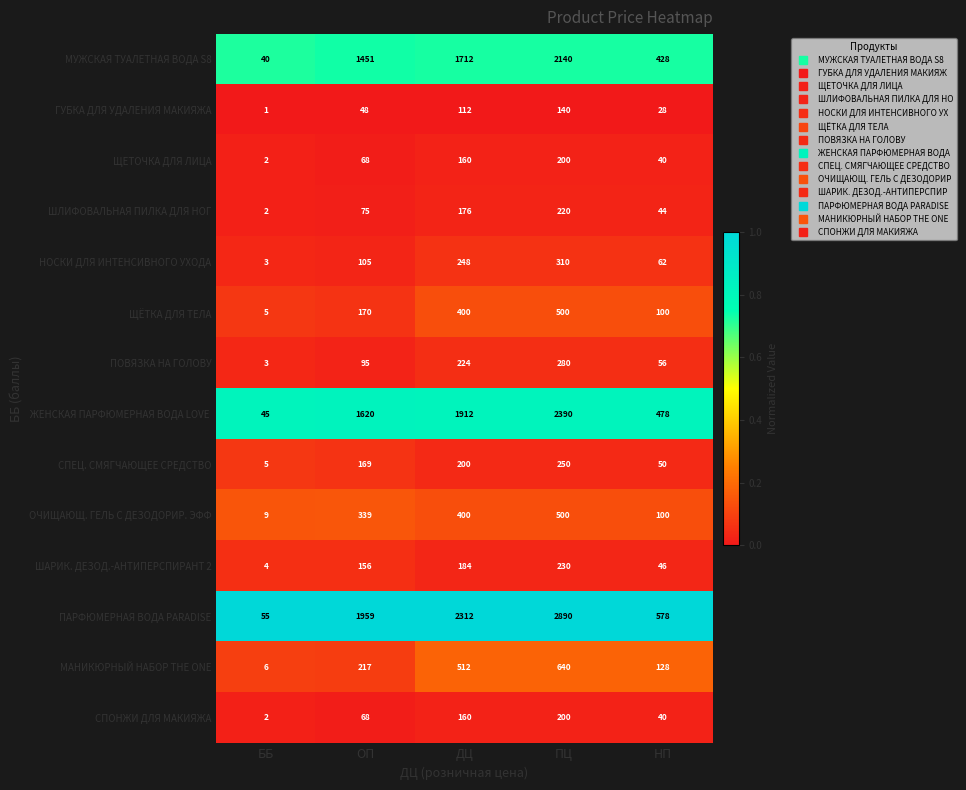

What is the difference between the ШЛИФОВАЛЬНАЯ ПИЛКА ДЛЯ НОГ values at НП and ПЦ?

176